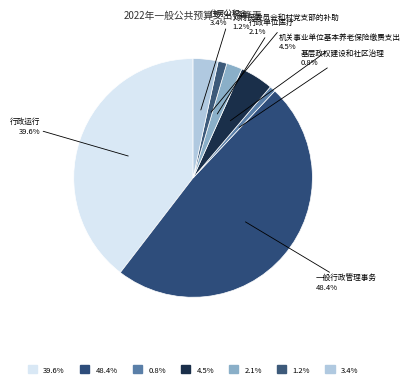

How many slices are in this pie chart?

7